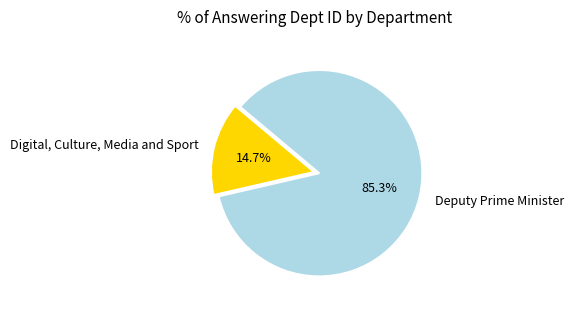

Which has a higher value, Digital, Culture, Media and Sport or Deputy Prime Minister?

Deputy Prime Minister